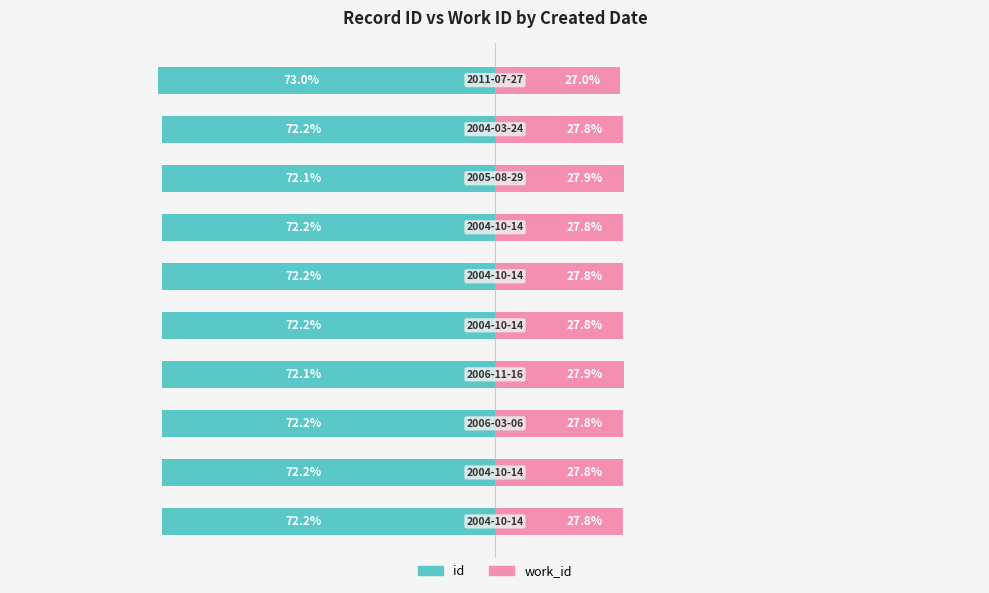

What is the value of the id bar at the 6th from the left?

-72.2